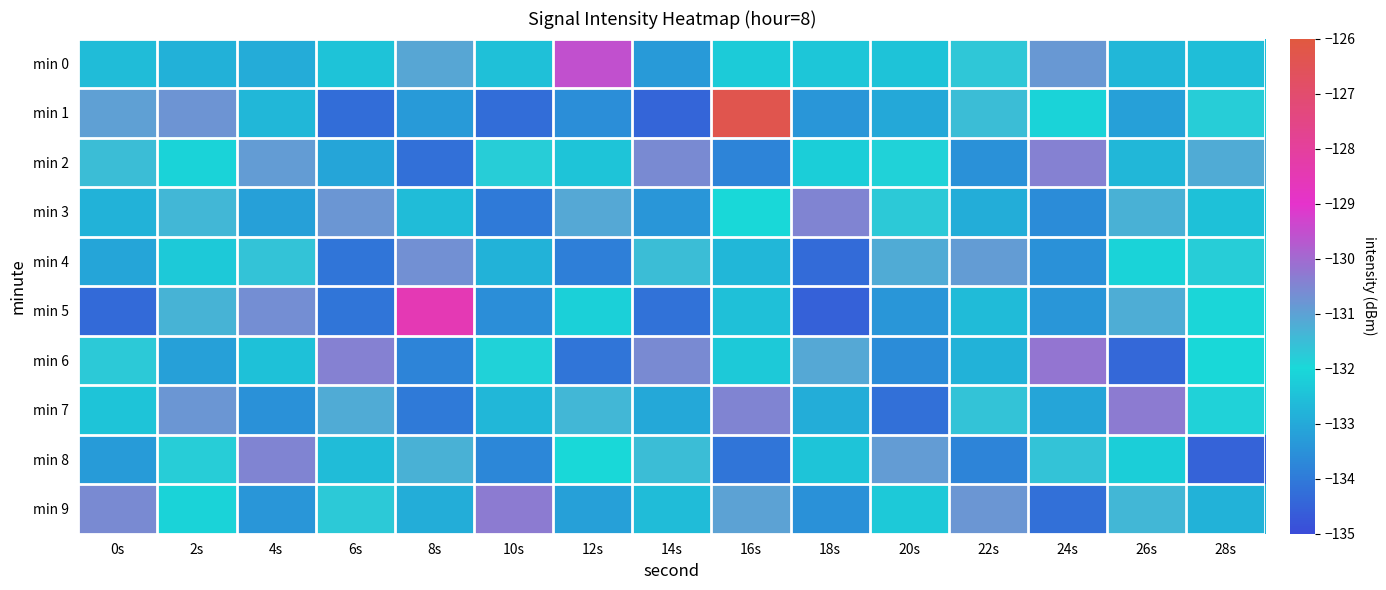

Which label corresponds to the largest value in the chart?

16s